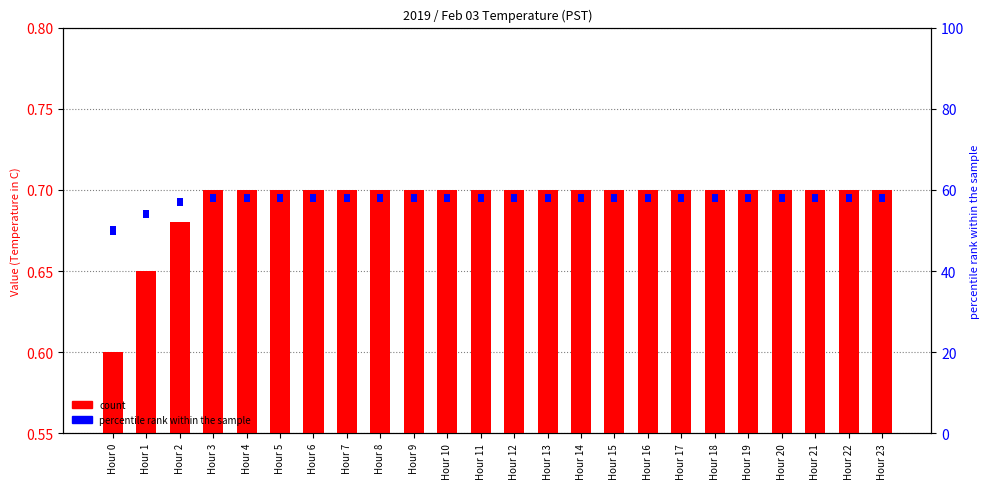

List the series in order of their overall mean, highest first.

percentile rank within the sample, count